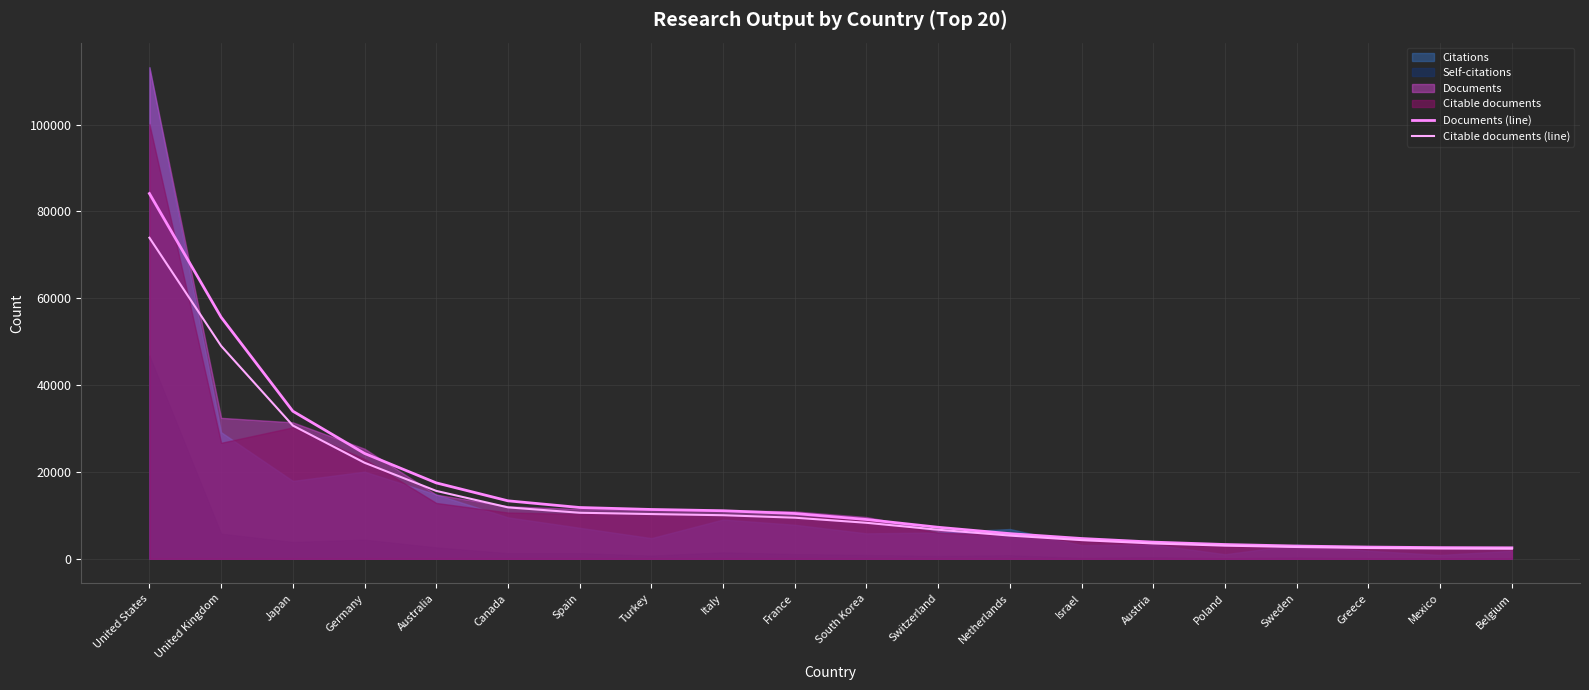

How many lines are shown in the chart?

2